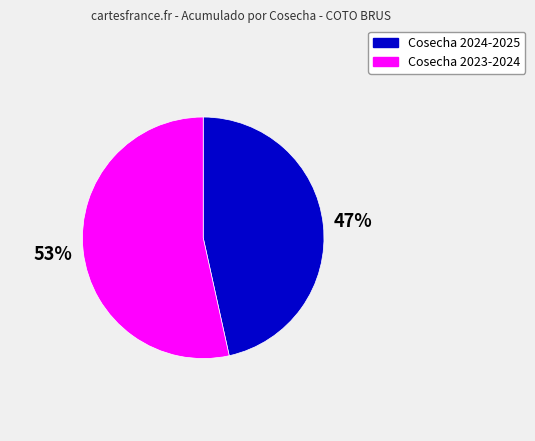

Combined, do Cosecha 2024-2025 and Cosecha 2023-2024 account for over 50%?

Yes